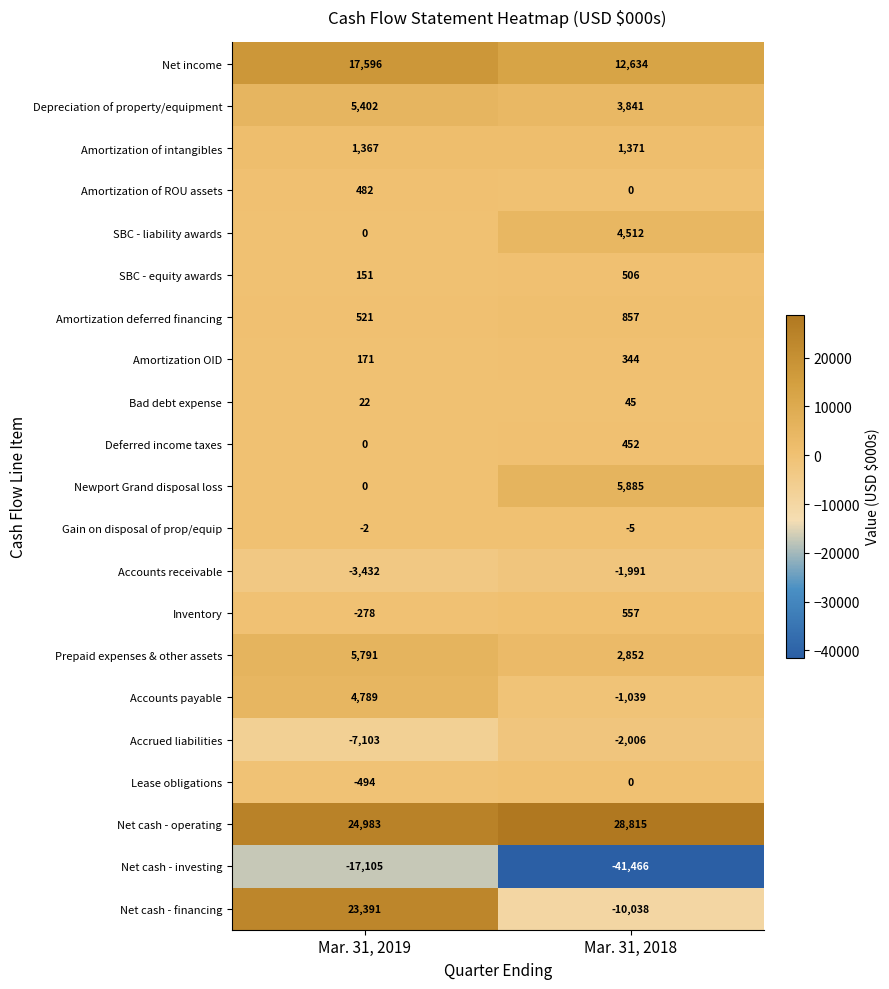

What is the average value of the Accounts payable series?

1875